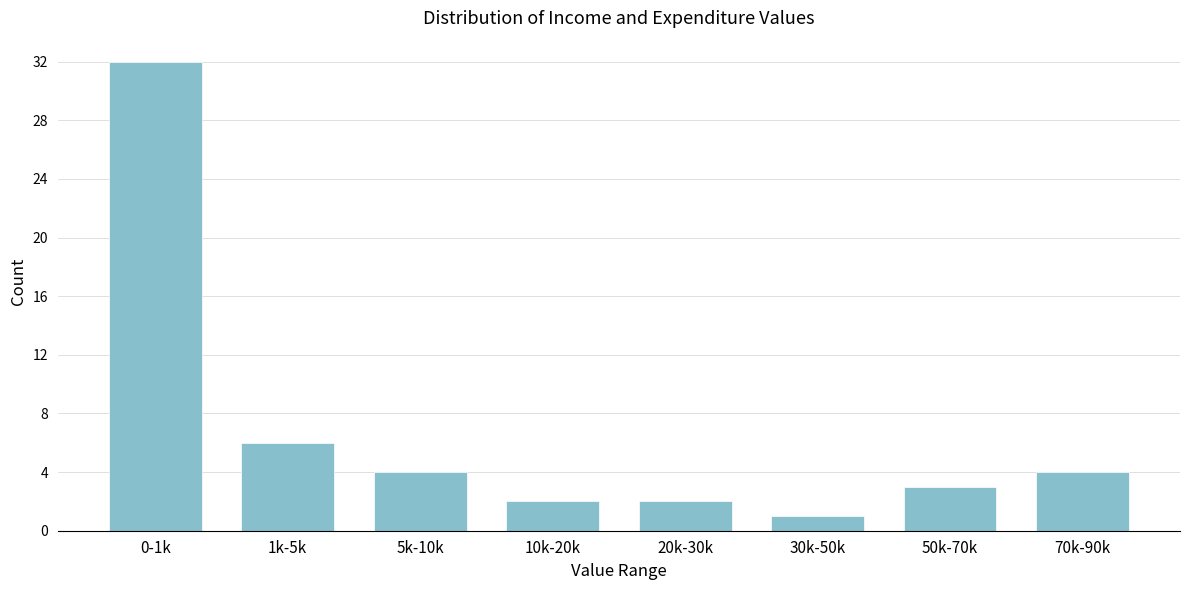

Reading right to left, extract all data points from this chart.

70k-90k=4	50k-70k=3	30k-50k=1	20k-30k=2	10k-20k=2	5k-10k=4	1k-5k=6	0-1k=32